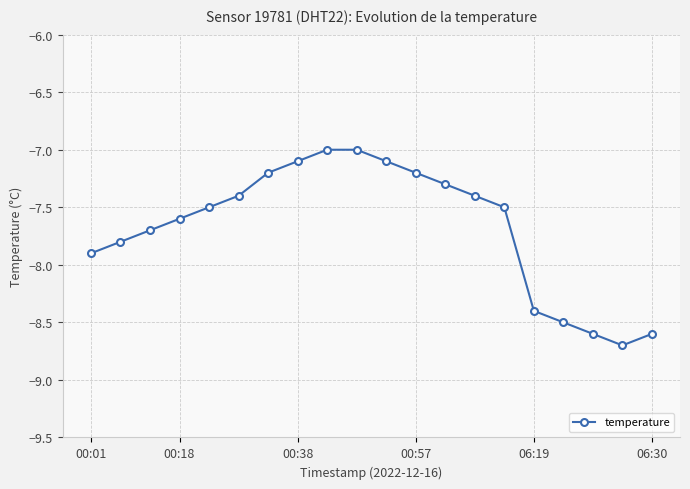

Reading right to left, what are all the values shown in this chart?

-8.6	-8.7	-8.6	-8.5	-8.4	-7.5	-7.4	-7.3	-7.2	-7.1	-7.0	-7.0	-7.1	-7.2	-7.4	-7.5	-7.6	-7.7	-7.8	-7.9